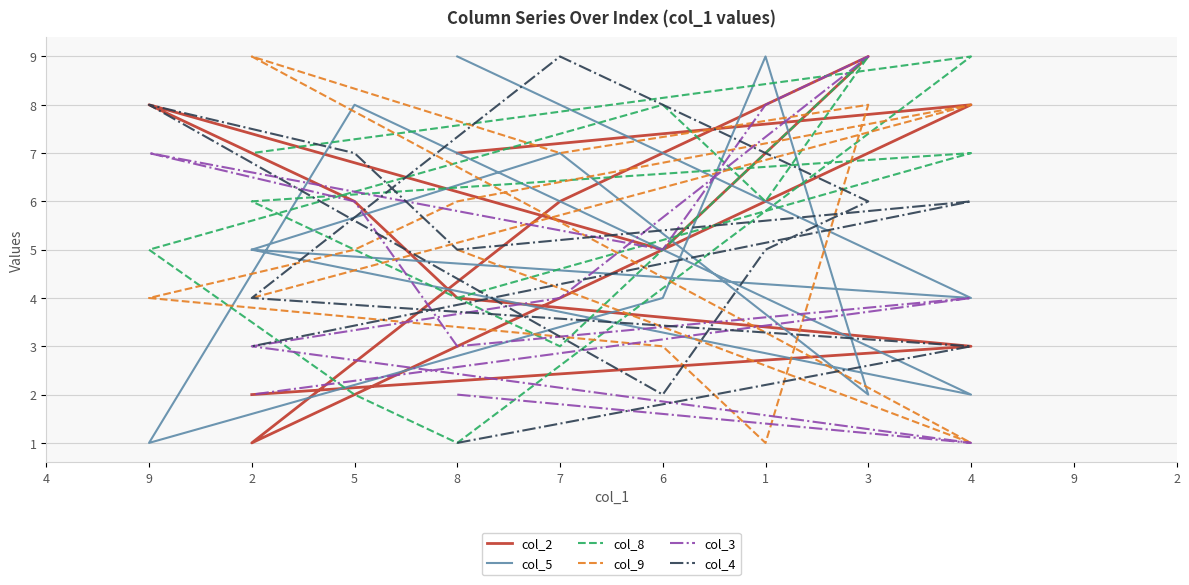

Where is col_2 nearest to the value 5?

6